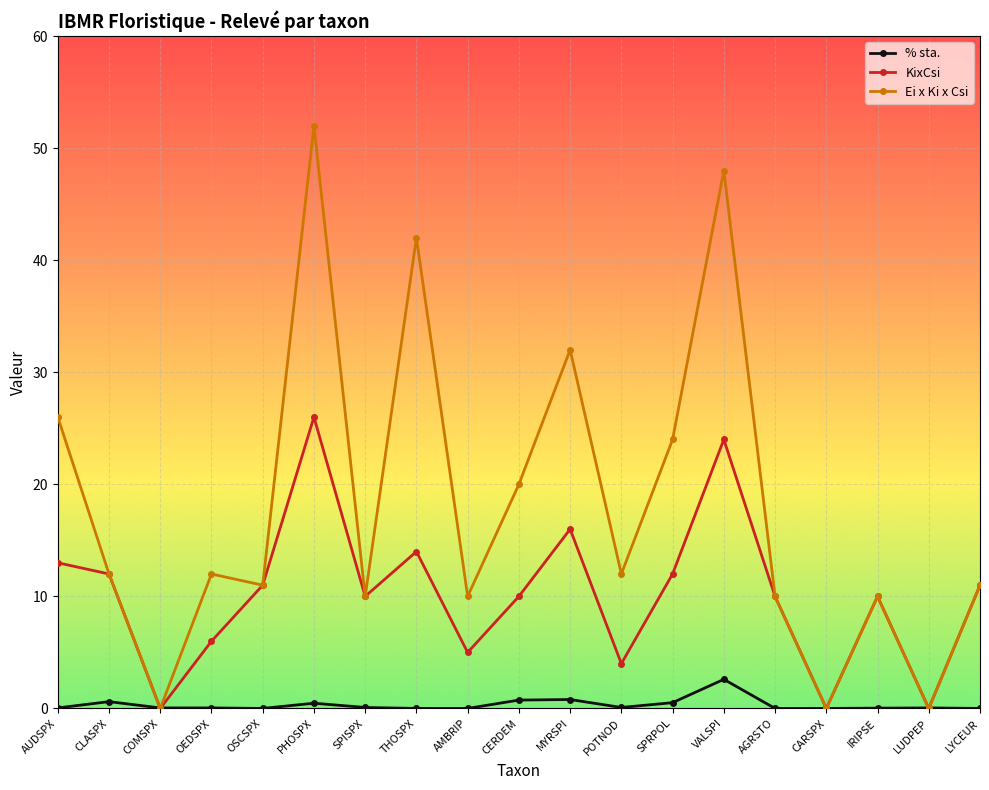

Which series has the widest spread of values?

Ei x Ki x Csi